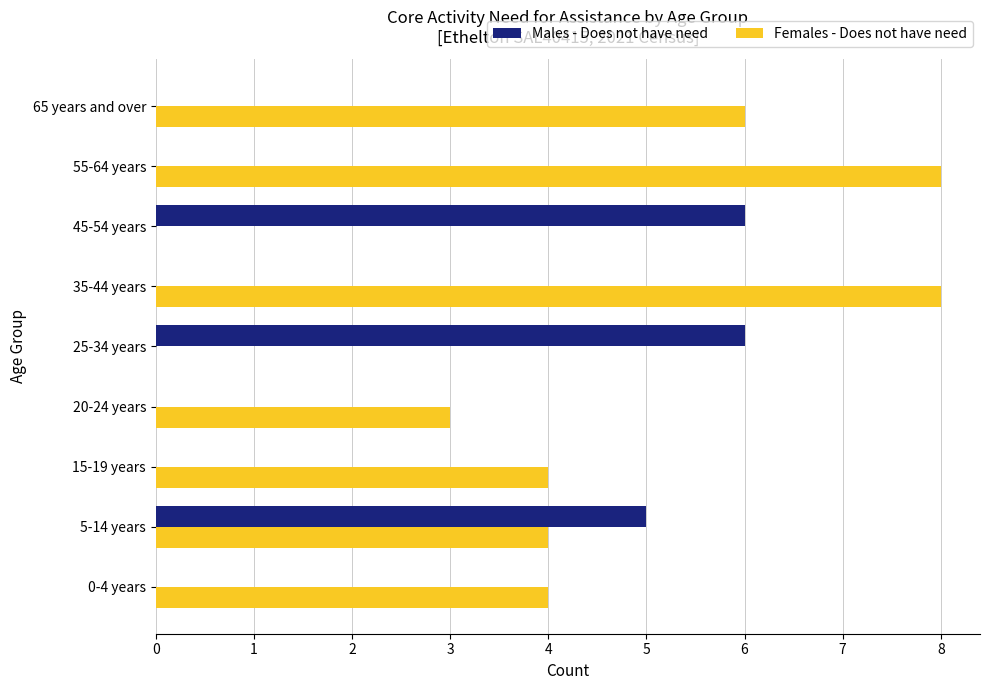

What is the greatest value displayed?

8